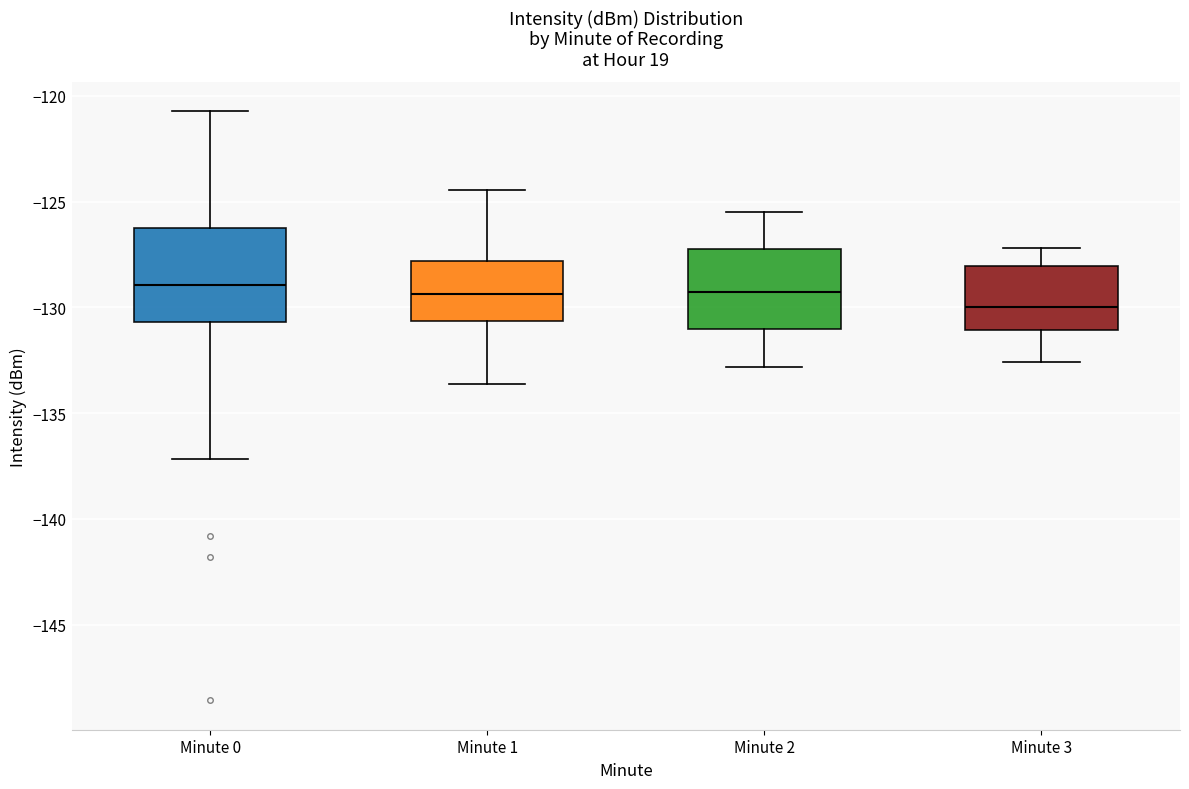

Reading left to right, transcribe this box plot: for each box, give where its median line is, the range the box spans, and where its two whiskers end, as read against the y-axis. The values are not printed on the chart, so give them approximately, as read against the axis.

Minute 0: median -129.0, box -130.5 to -126.5, whiskers -137.0 to -120.5
Minute 1: median -129.5, box -130.5 to -128.0, whiskers -133.5 to -124.5
Minute 2: median -129.5, box -131.0 to -127.0, whiskers -133.0 to -125.5
Minute 3: median -130.0, box -131.0 to -128.0, whiskers -132.5 to -127.0